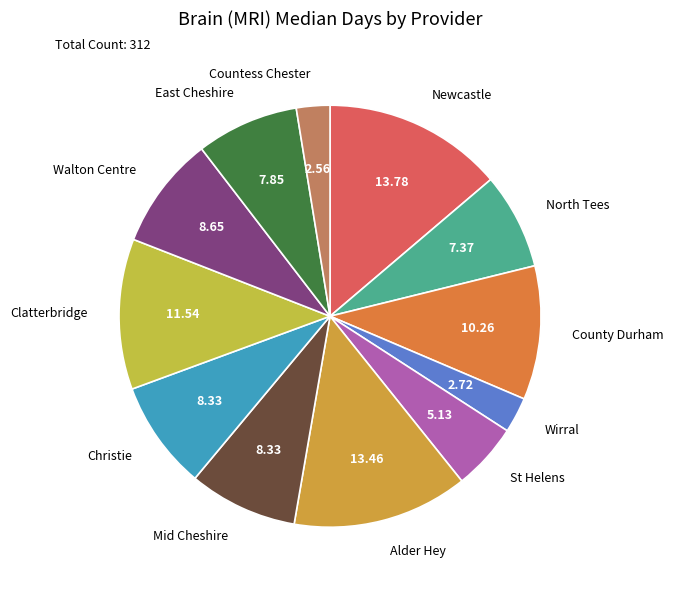

Is the sum of Wirral and East Cheshire greater than half?

No